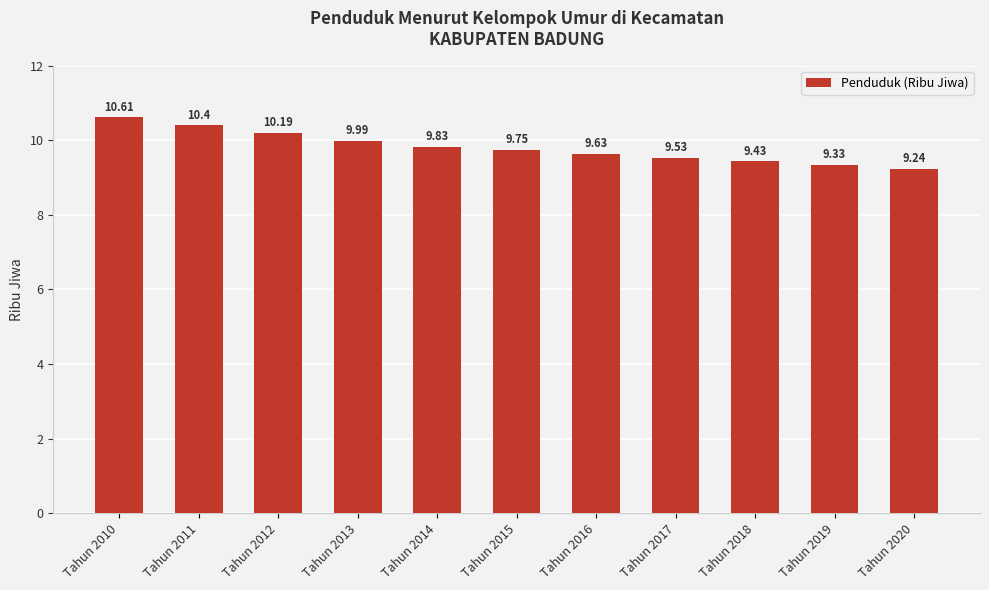

What is the difference between the values at Tahun 2010 and Tahun 2018?

1.2